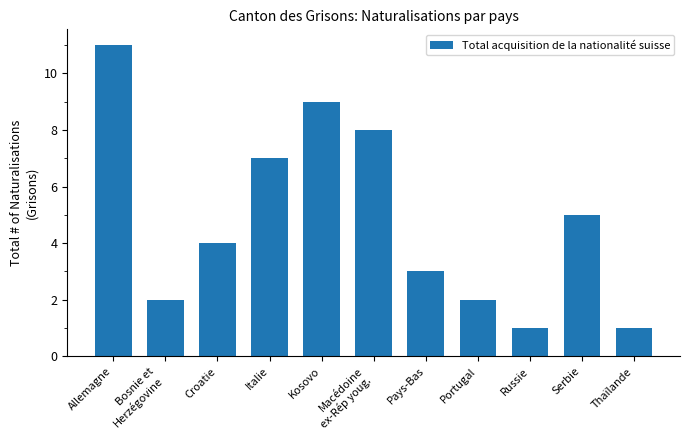

What is the ratio of the value at Thaïlande to the value at Kosovo?

0.1